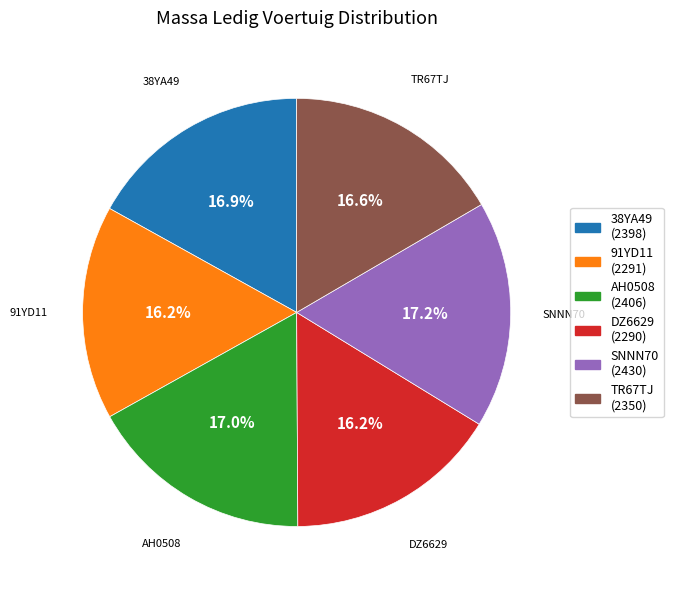

To the nearest percent, what percentage of the pie is AH0508?

17%